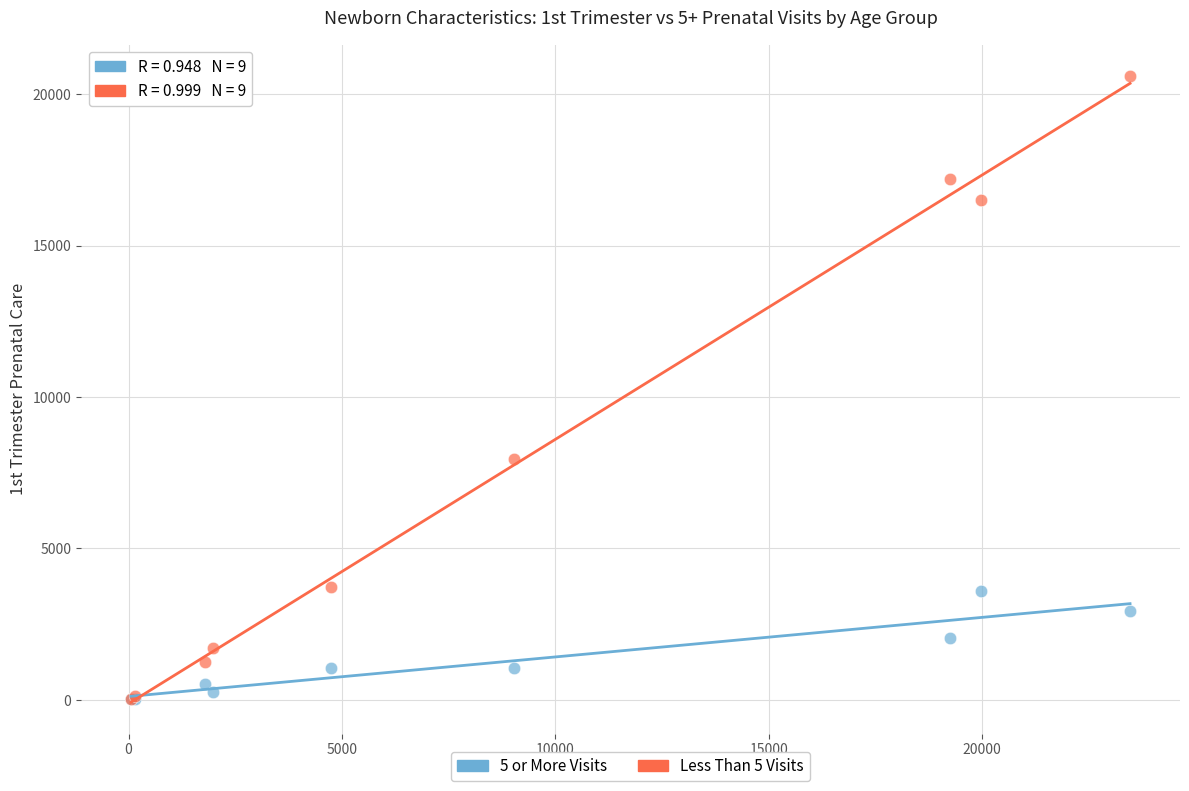

Across all series, what Y value is closest to 10310?

7968